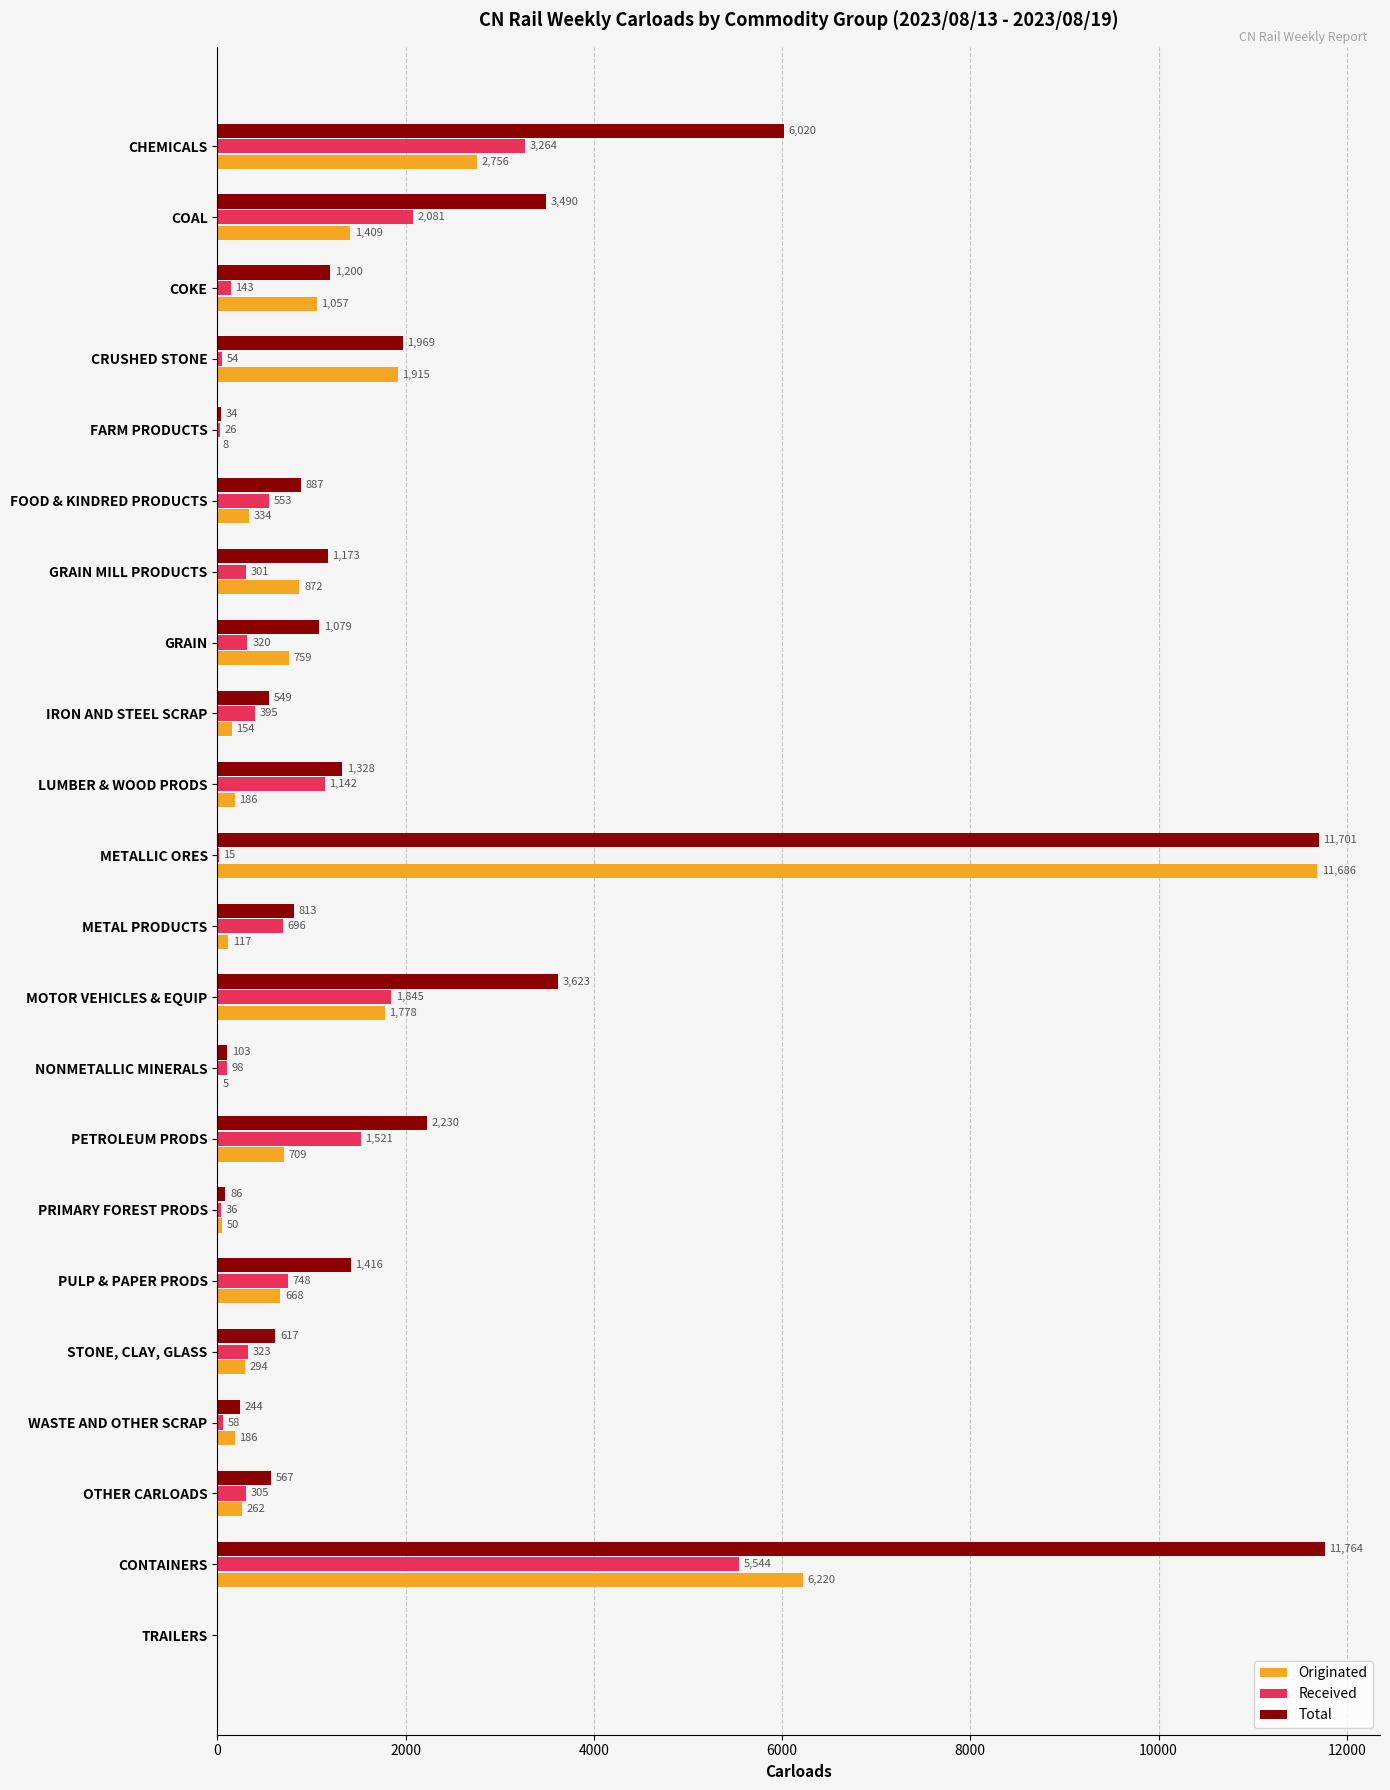

True or false: Total has a value of 1079 at GRAIN.

True